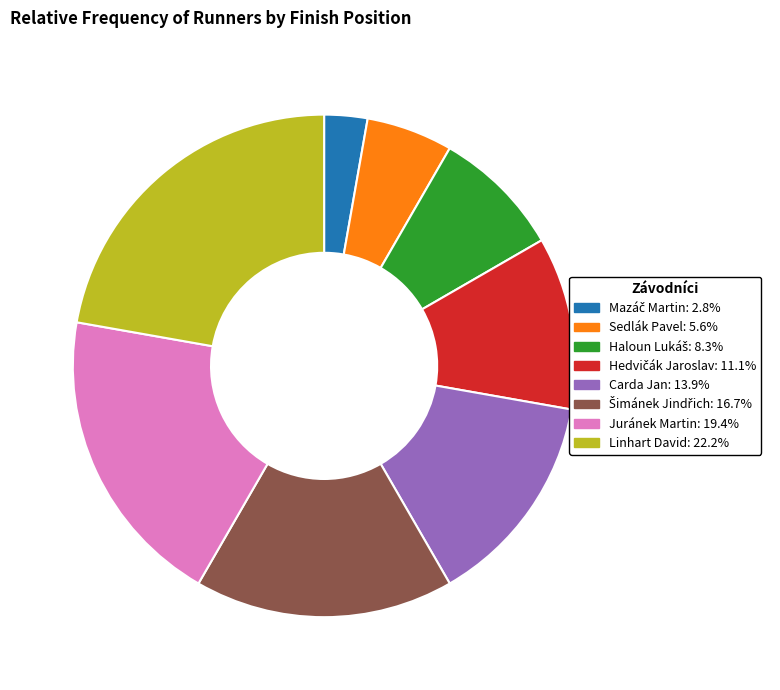

How many slices are in this pie chart?

8